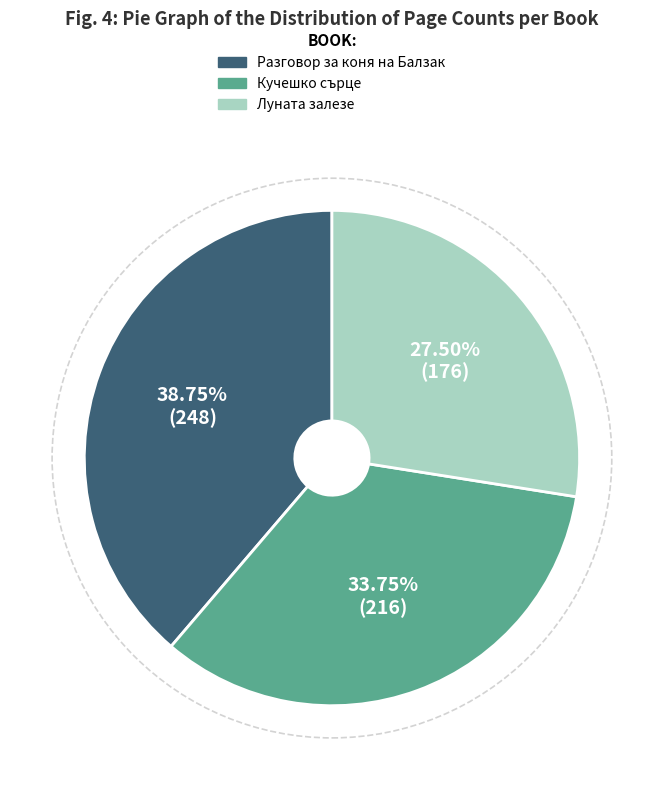

Is there any slice that represents more than half of the pie?

No